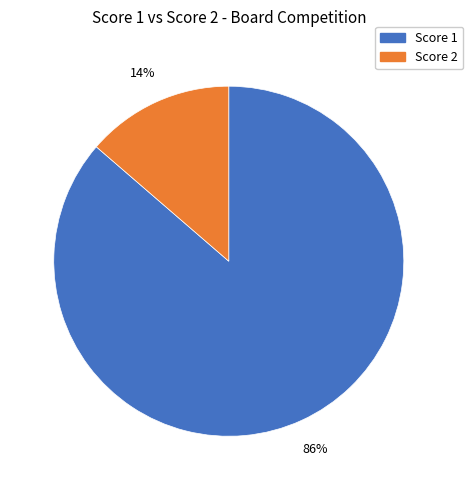

To the nearest percent, what is the average slice percentage?

50%